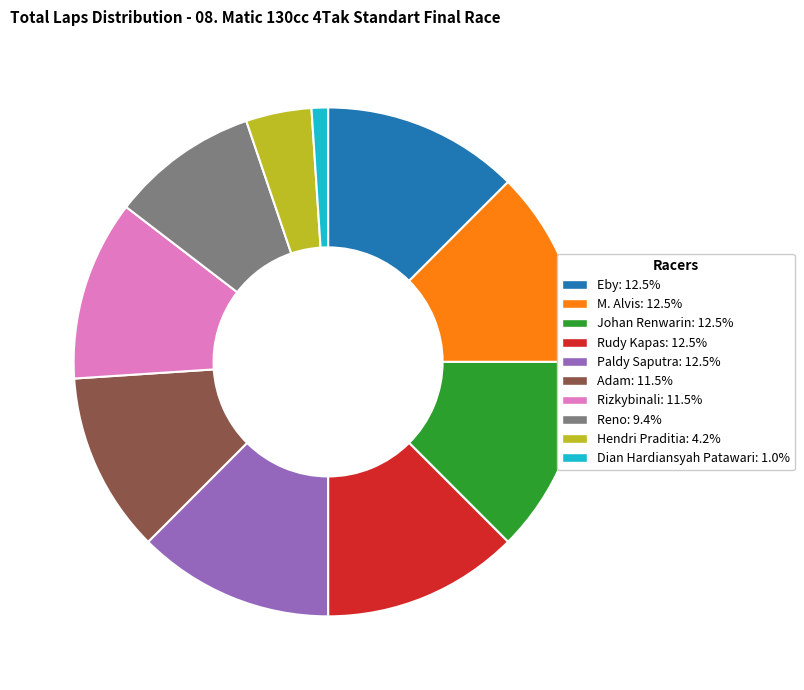

Approximately how many times larger is the value at Rudy Kapas: 12.5% compared to Rizkybinali: 11.5%?

1.1